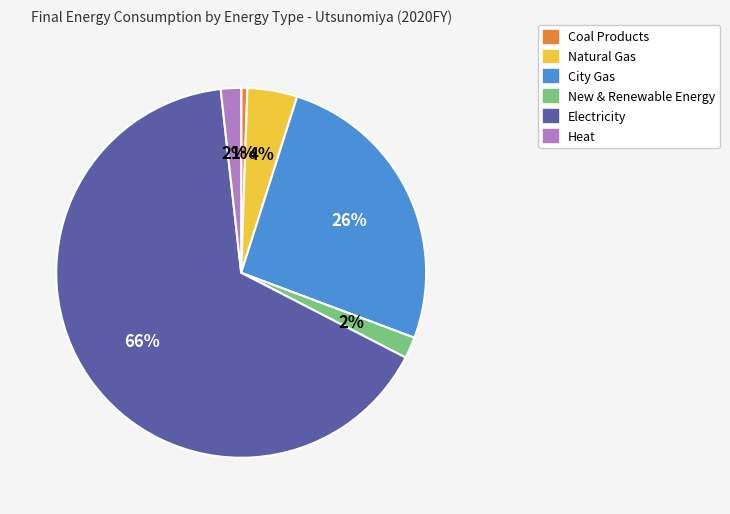

To the nearest percent, what is the average slice percentage?

17%